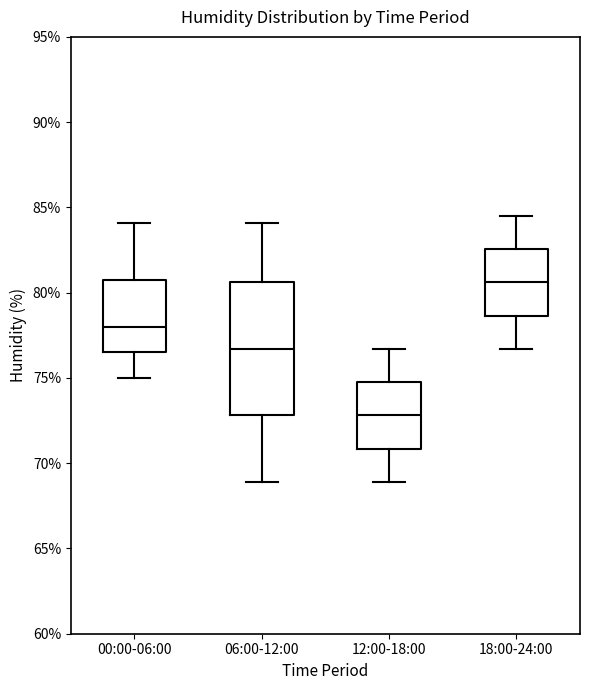

Where does the median line of the box for 12:00-18:00 sit on the y-axis? The values are not printed on the chart, so give them approximately, as read against the axis.

73.0